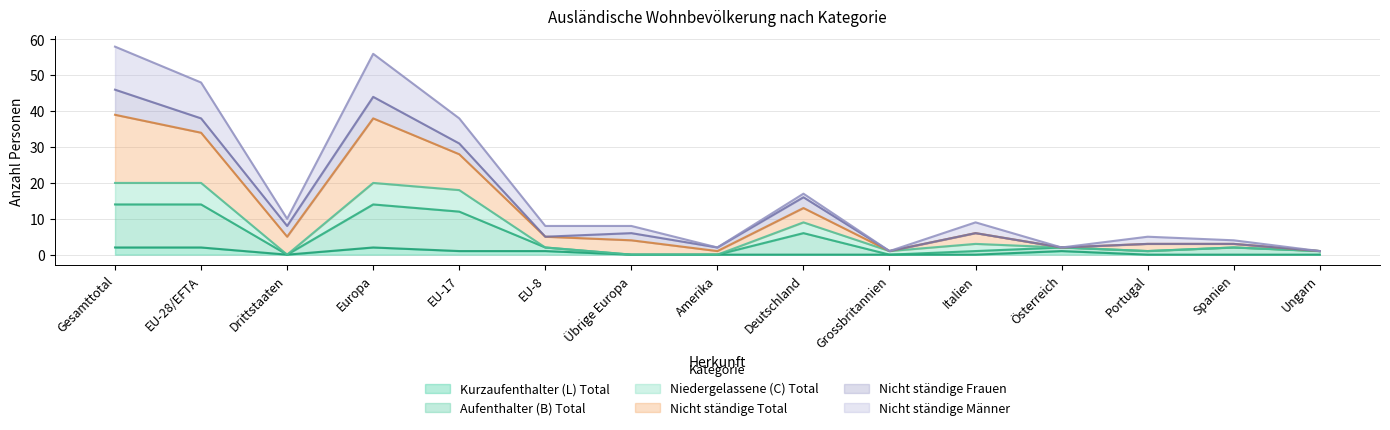

What are all the series names shown in the legend?

Kurzaufenthalter (L) Total, Aufenthalter (B) Total, Niedergelassene (C) Total, Nicht ständige Total, Nicht ständige Frauen, Nicht ständige Männer